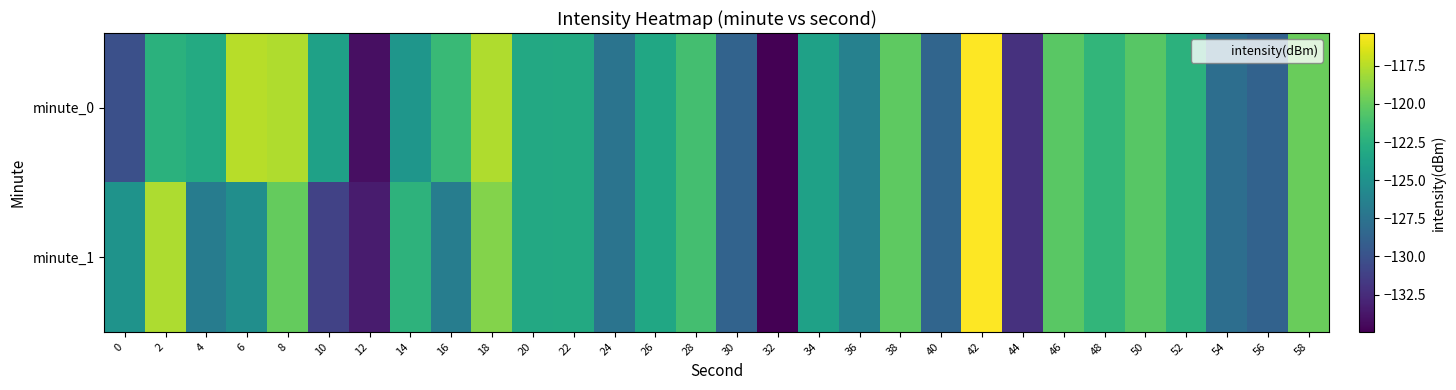

Which series has the largest range (max minus min)?

minute_0